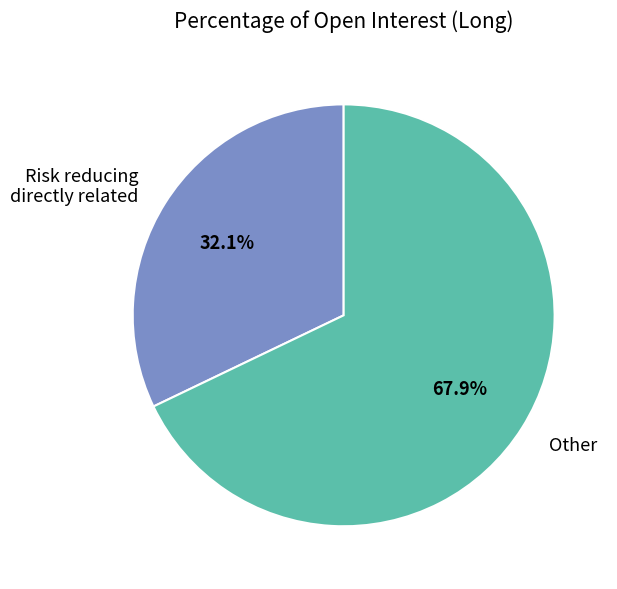

How many slices are in this pie chart?

2